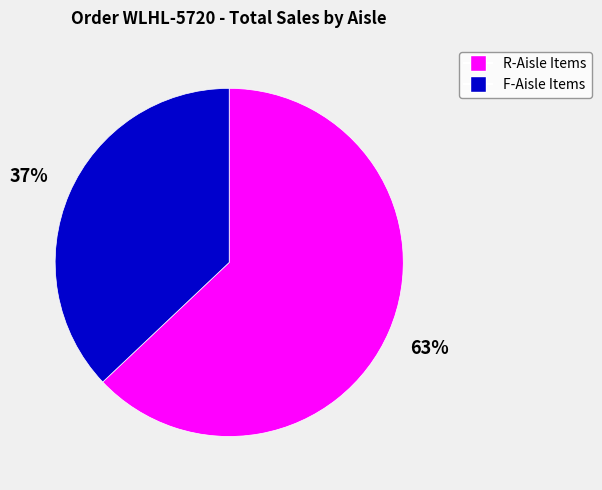

Does any single category account for the majority?

Yes